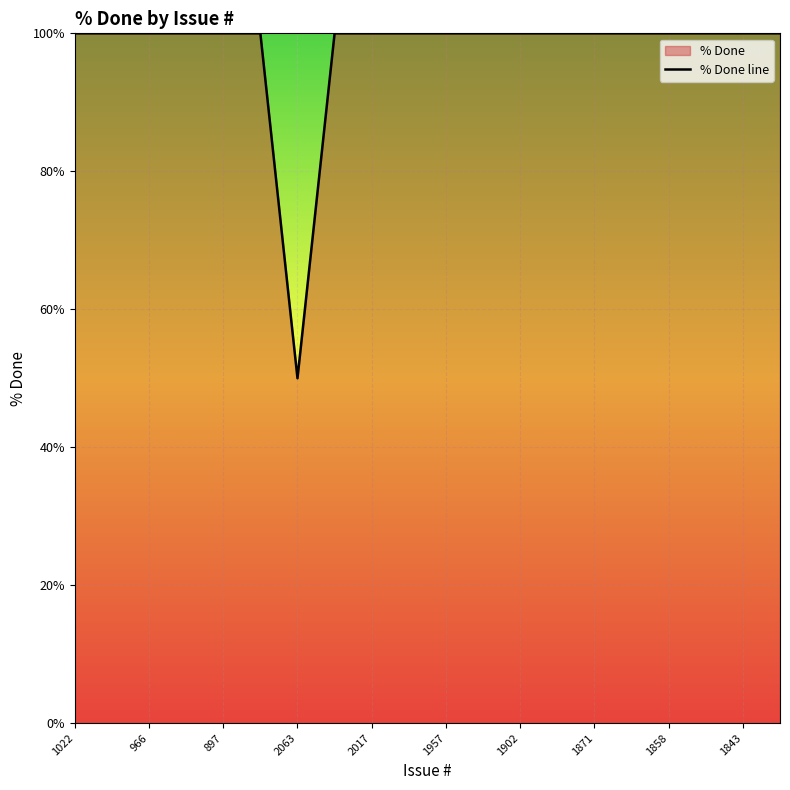

Read the value at 1871, to the nearest 5.

100